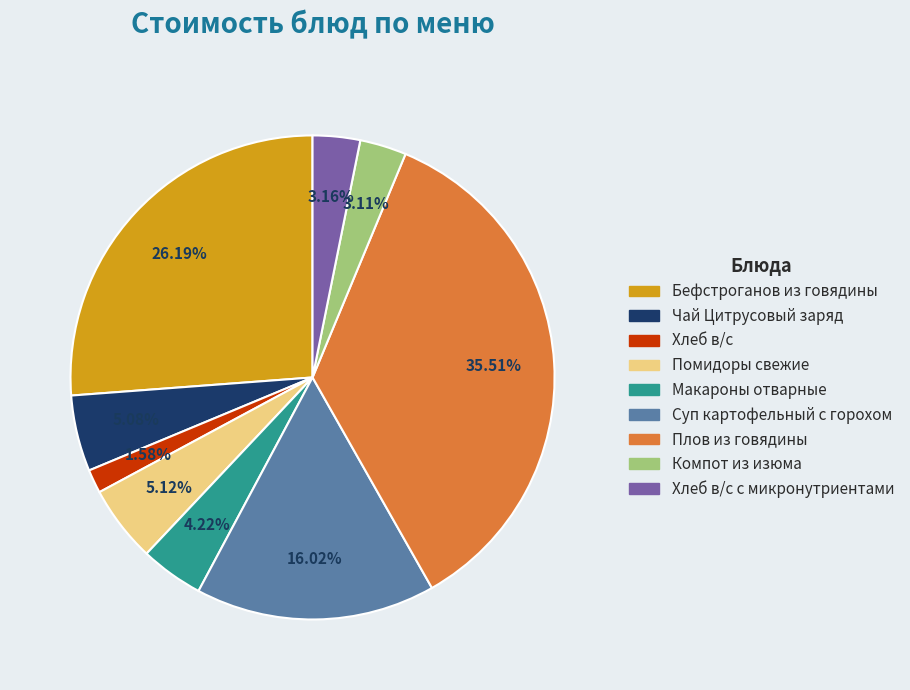

Does any single category account for the majority?

No